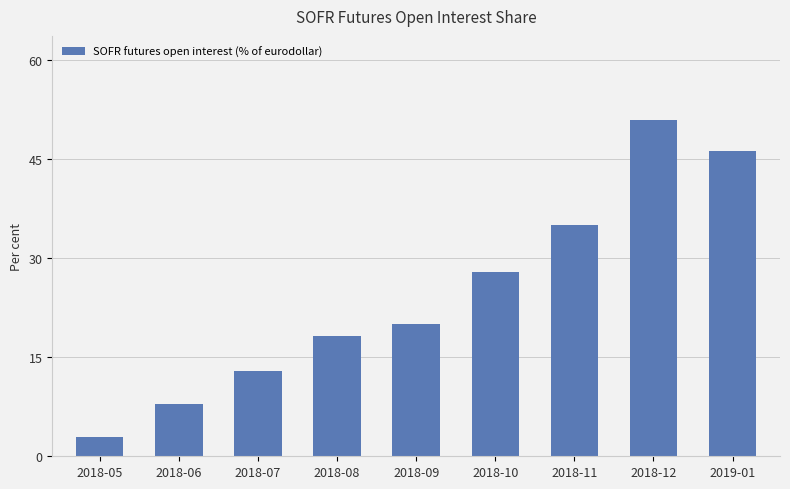

What is the sum of the values at 2018-07 and 2018-12?

63.8